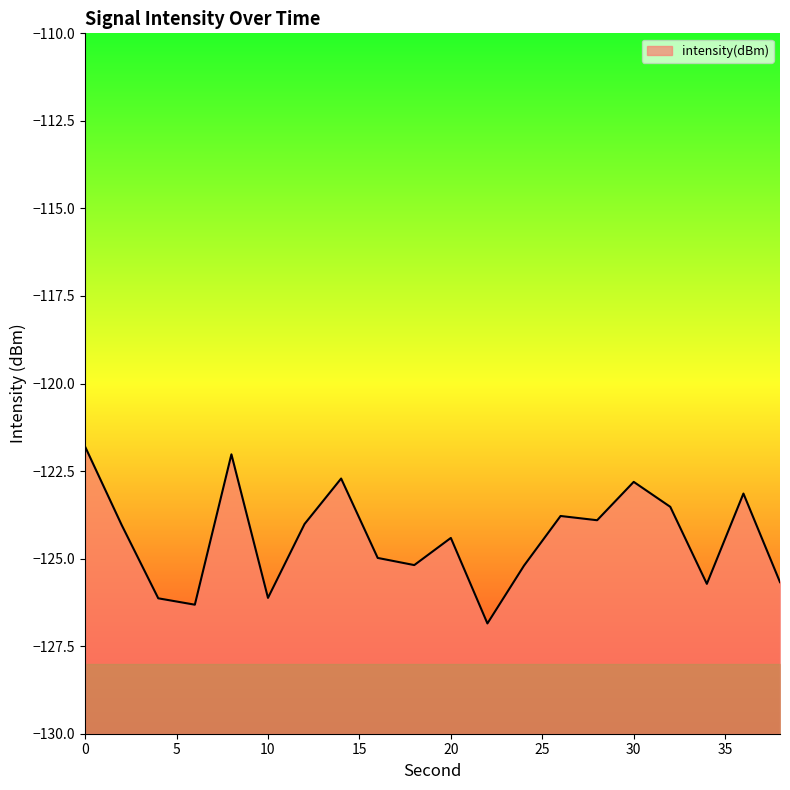

Count the number of categories in the chart.

20